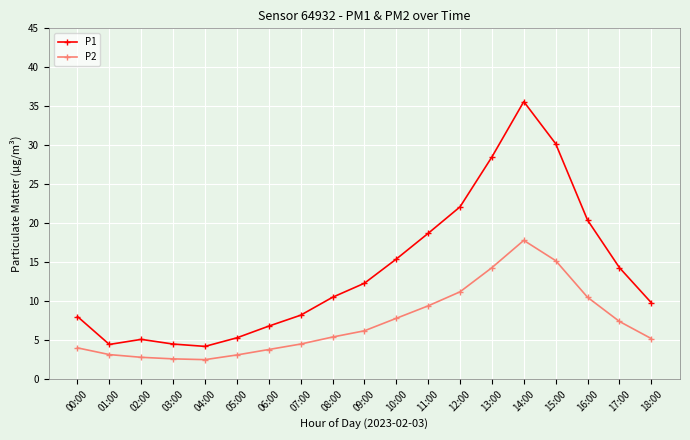

True or false: P1 has more than 0 interior local peaks.

True